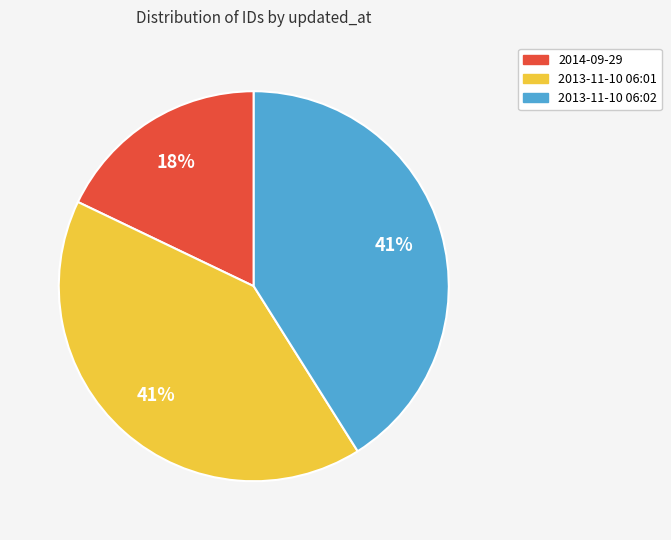

What percentage is the 2013-11-10 06:02 slice, to the nearest percent?

41%